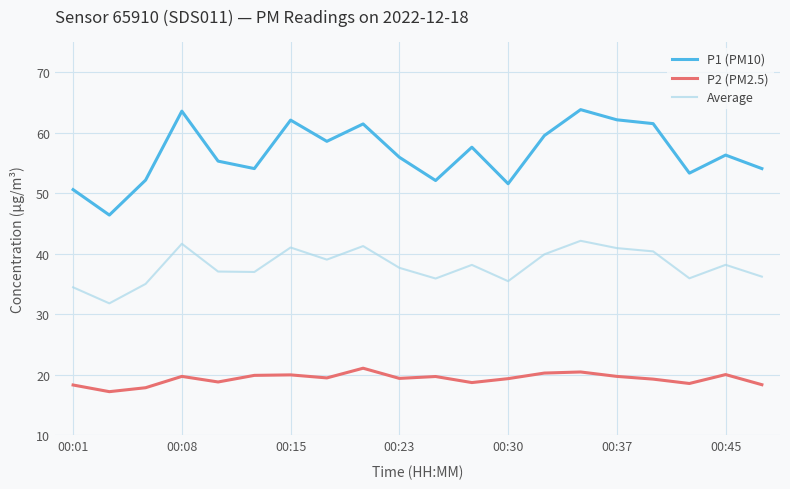

Which series has the largest total across all categories?

P1 (PM10)